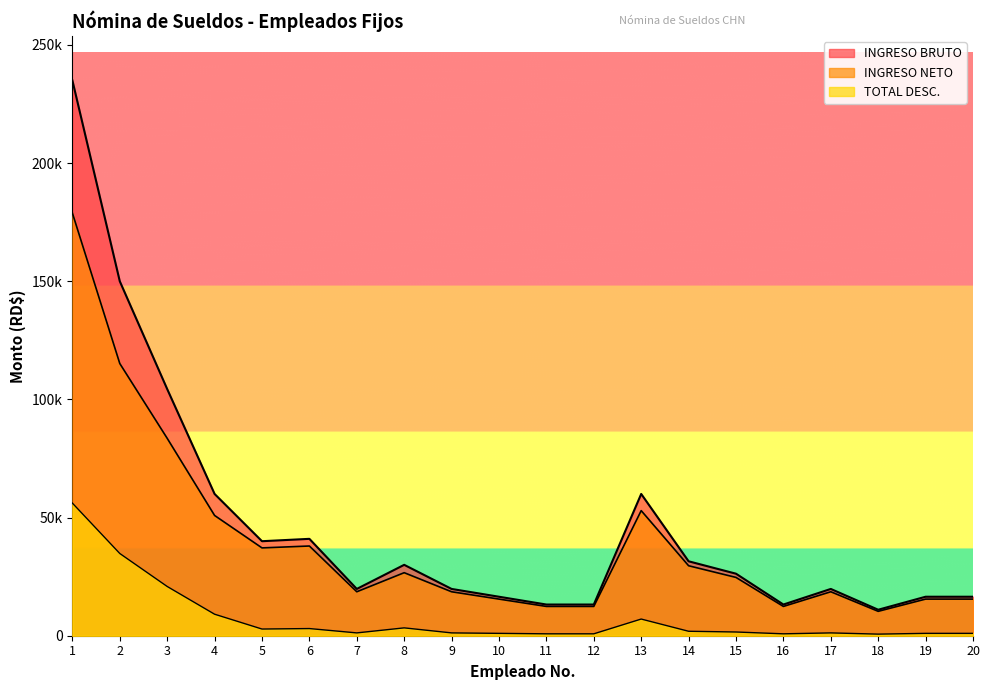

True or false: INGRESO BRUTO has a value of 13200.0 at 16.

True